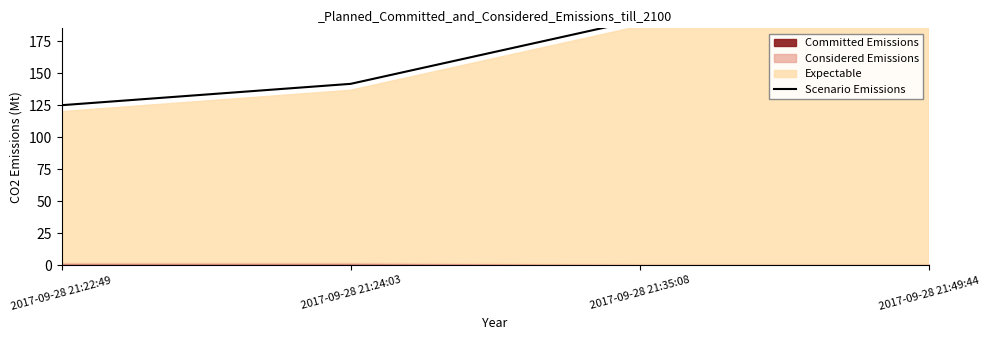

What is the value of the 1st point from the left?

125.0